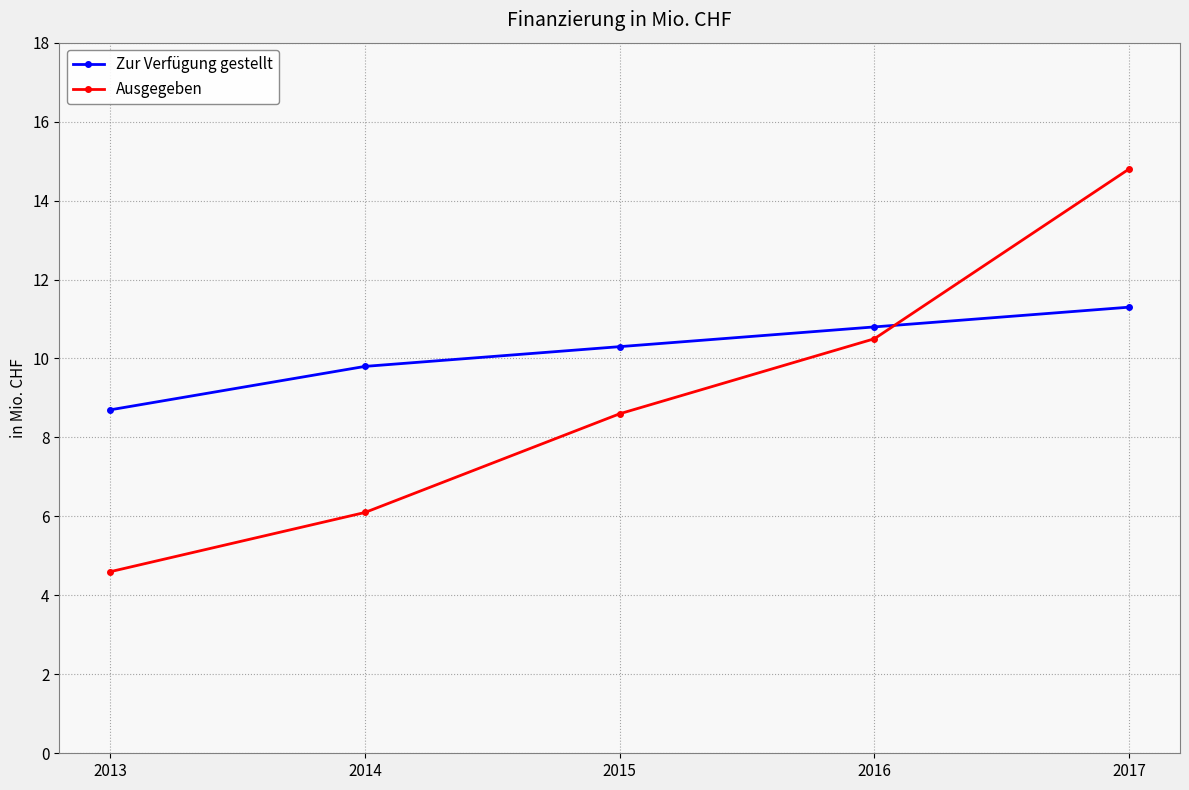

What is the approximate value of Ausgegeben at 2014?

6.1